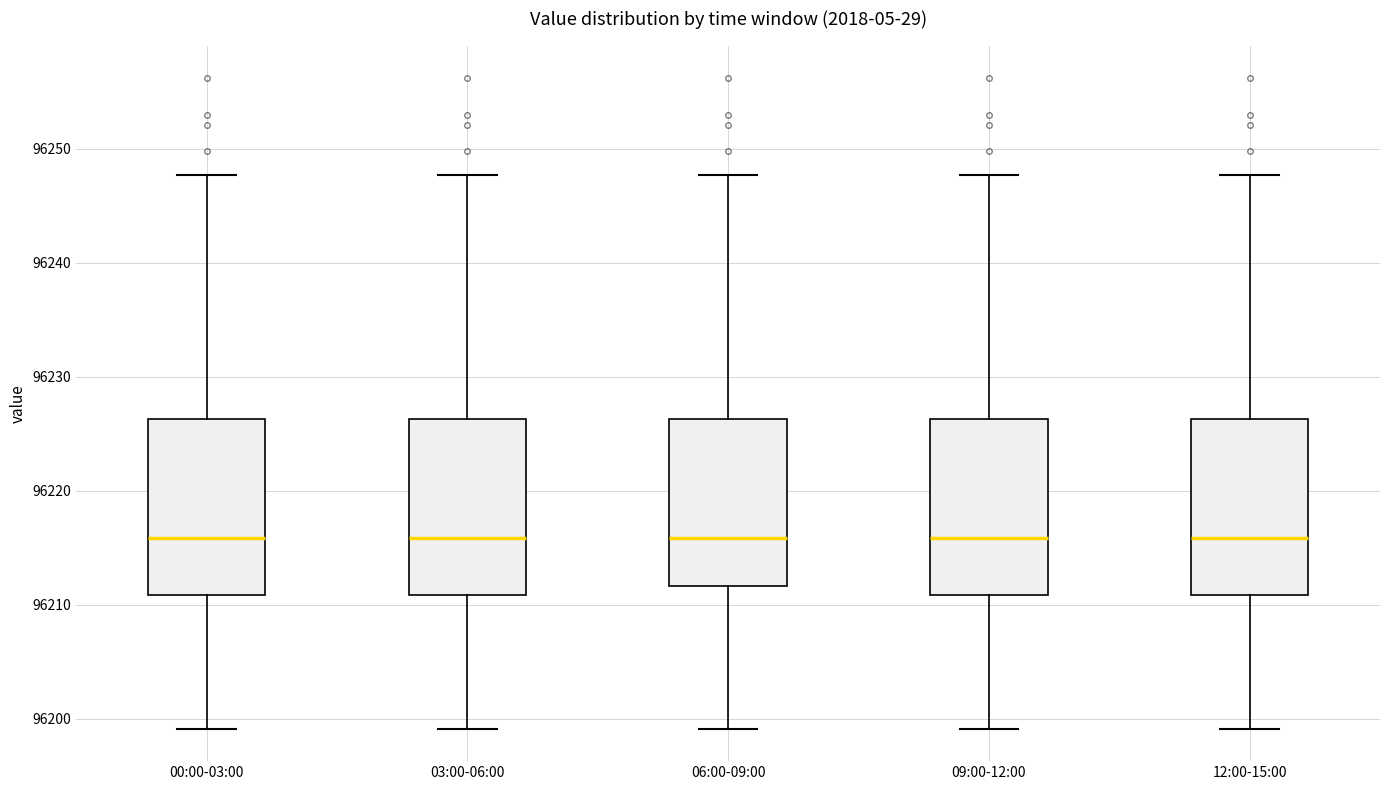

Reading left to right, read every box against the y-axis: the position of its median line, the range the box covers, and the ends of its whiskers. The values are not printed on the chart, so give them approximately, as read against the axis.

00:00-03:00: median 96216, box 96211 to 96226, whiskers 96199 to 96248
03:00-06:00: median 96216, box 96211 to 96226, whiskers 96199 to 96248
06:00-09:00: median 96216, box 96212 to 96226, whiskers 96199 to 96248
09:00-12:00: median 96216, box 96211 to 96226, whiskers 96199 to 96248
12:00-15:00: median 96216, box 96211 to 96226, whiskers 96199 to 96248